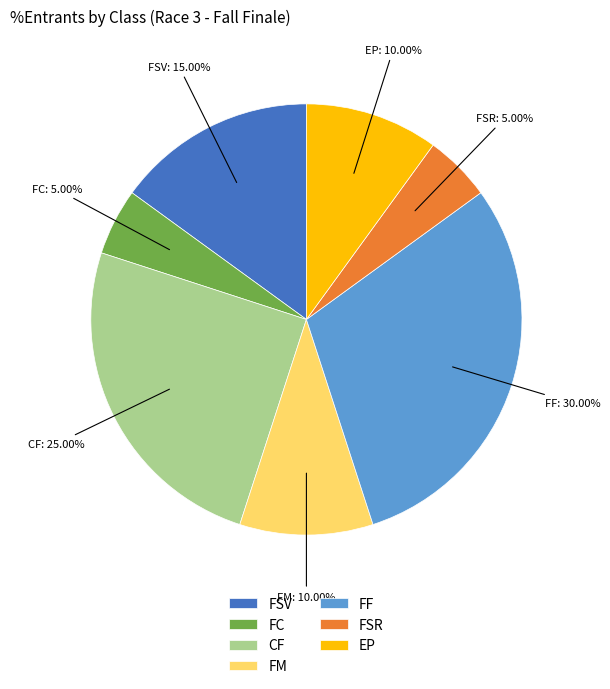

Which has a higher value, FM or FC?

FM